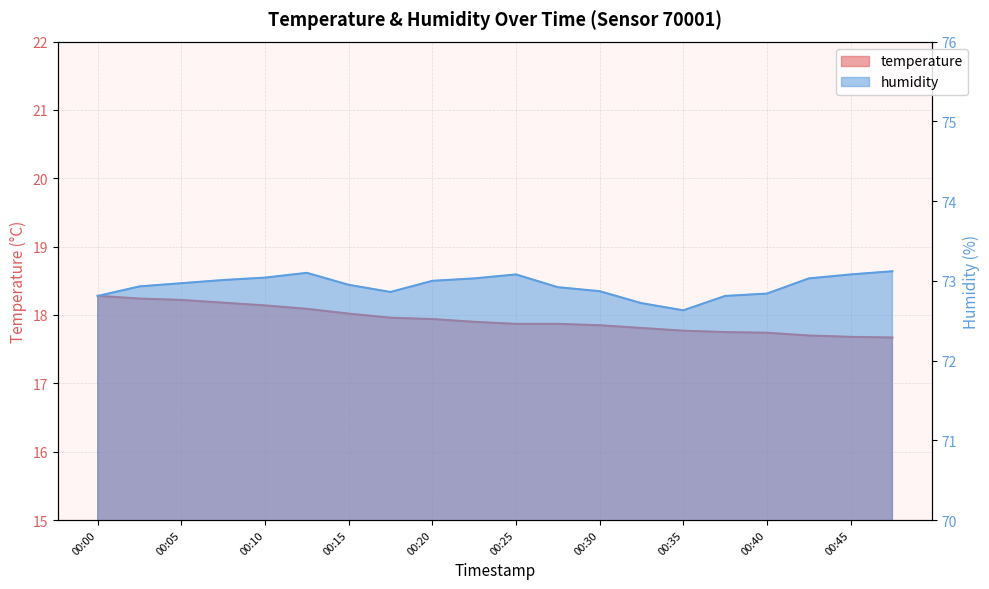

What is the value of the temperature point at the 3rd from the left?

18.2